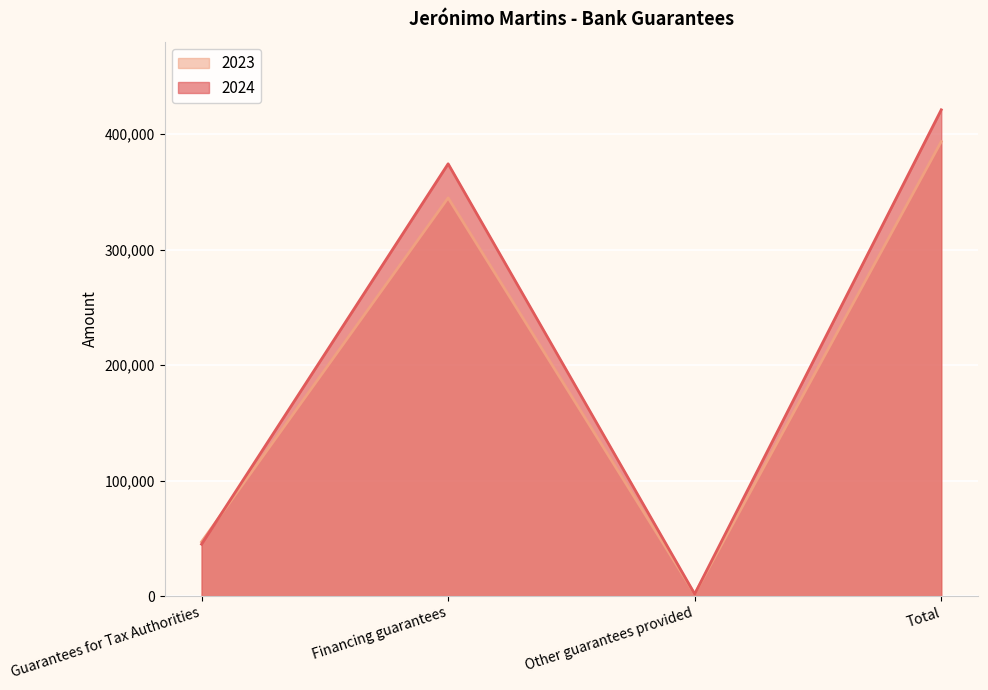

Reading left to right, what are all the values shown in this chart?

2024: 44965	374258	1788	421011
2023: 46998	344755	1774	393527